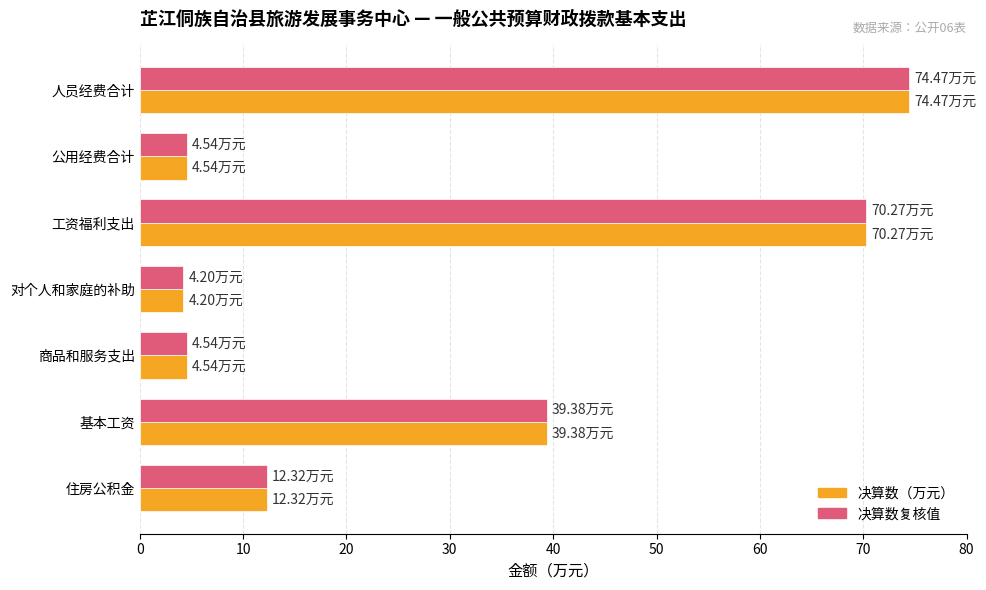

What is the total value across all series at 基本工资?

78.8